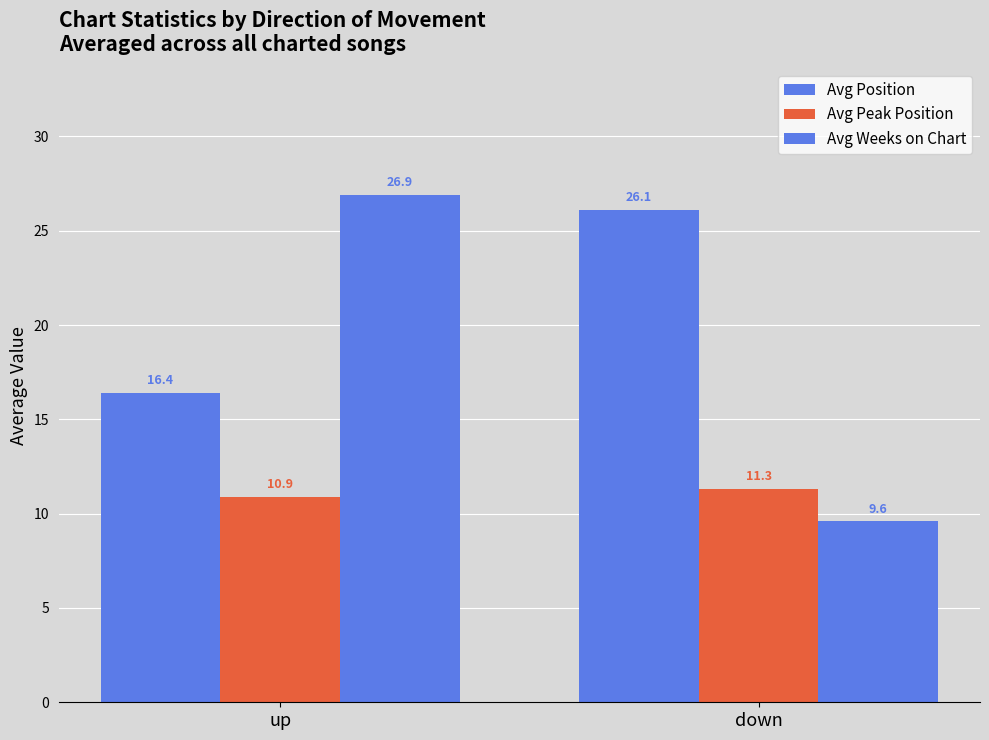

What is the difference between the Avg Position values at down and up?

9.7